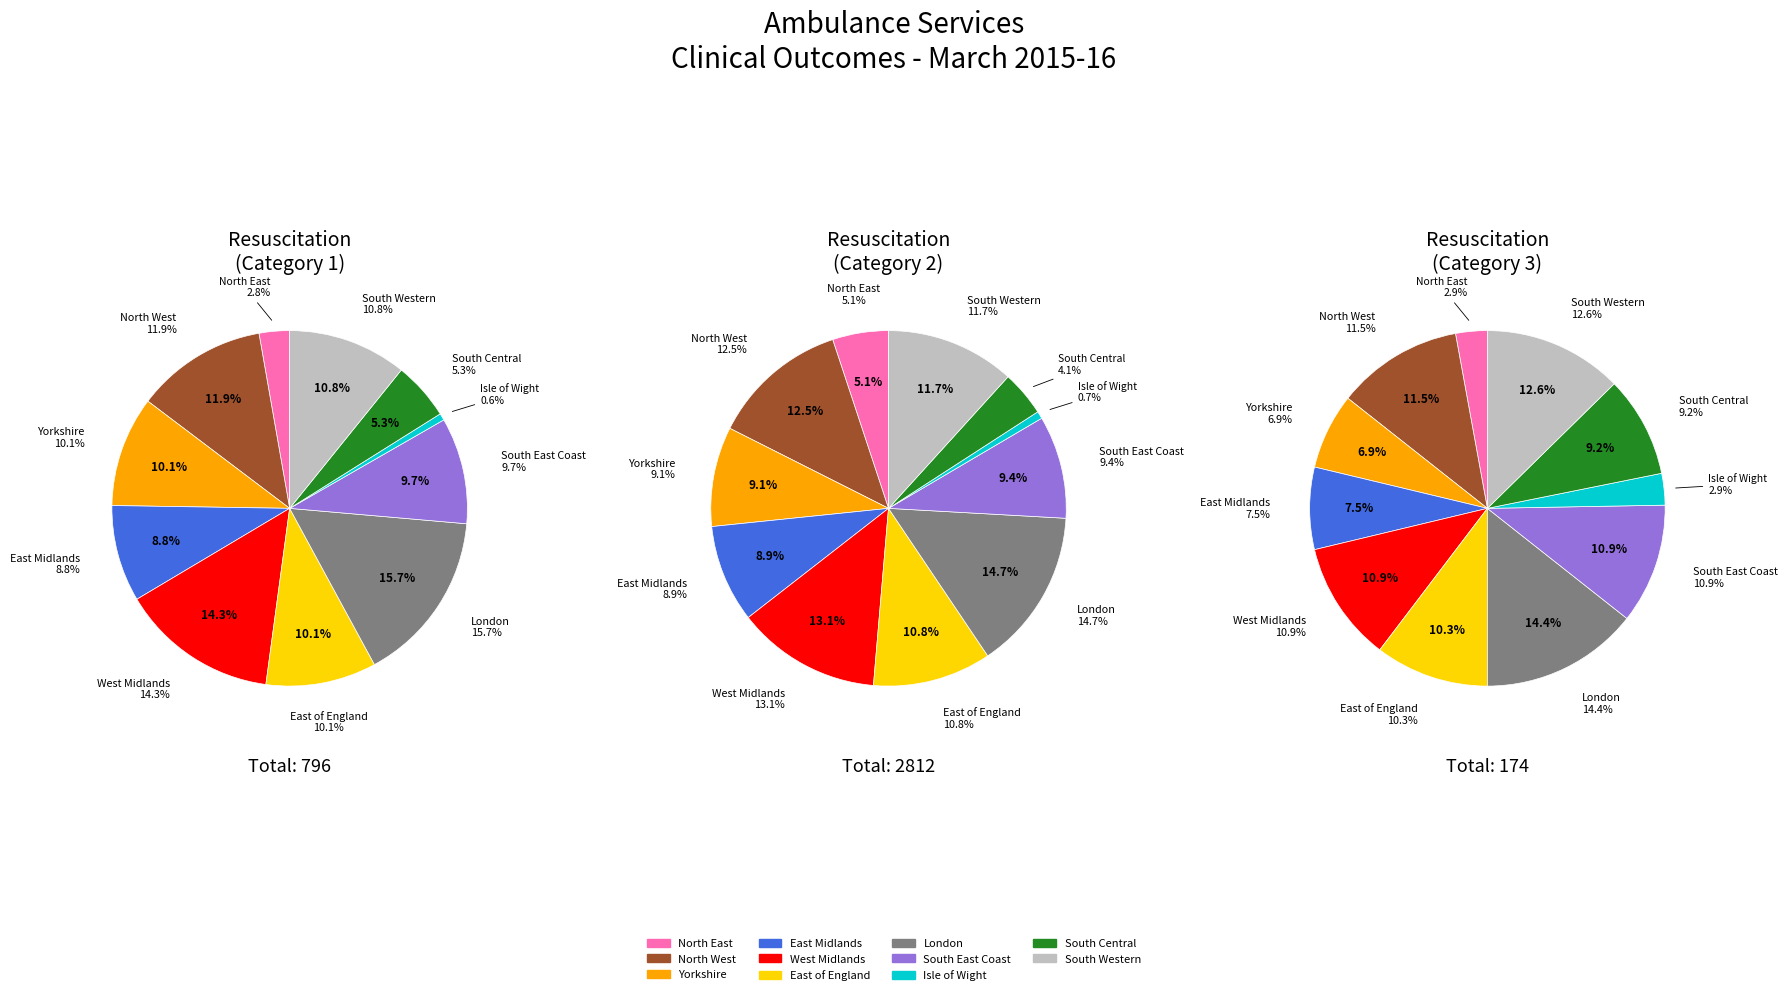

Is there a majority slice in this chart?

No